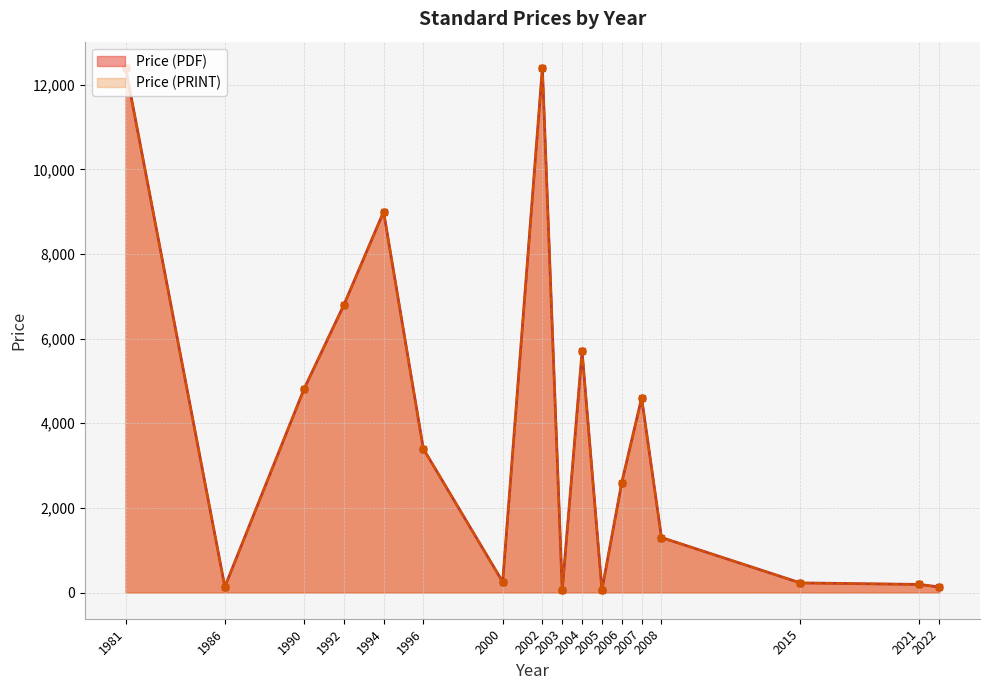

Does the chart have visible grid lines?

Yes